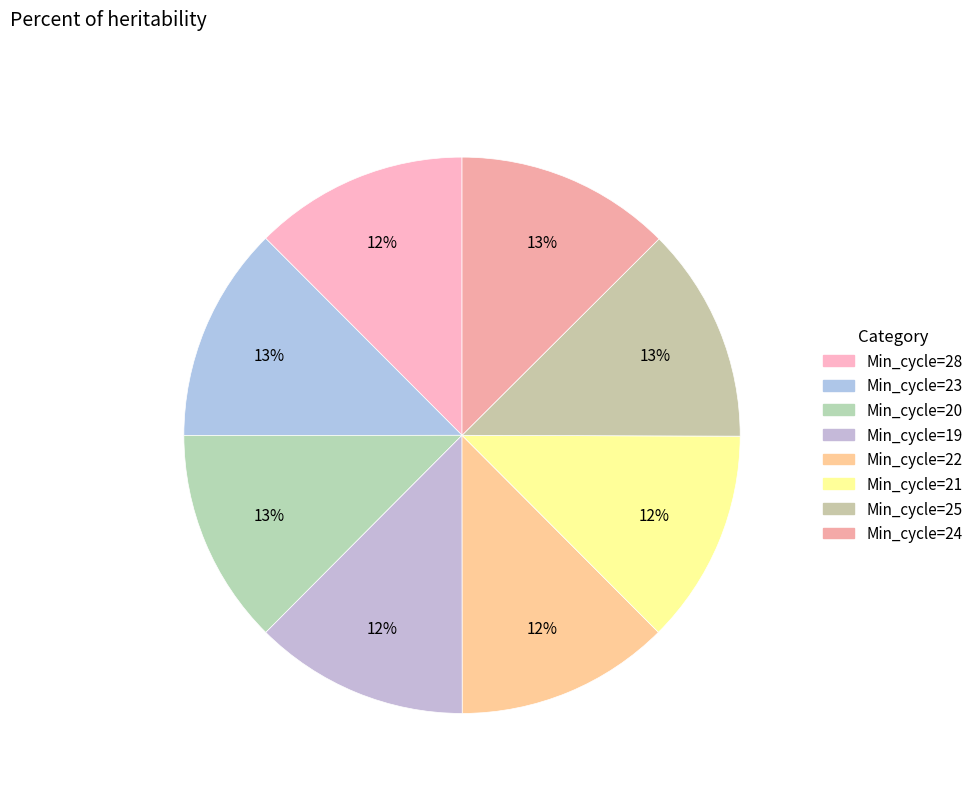

How many slices are in this pie chart?

8